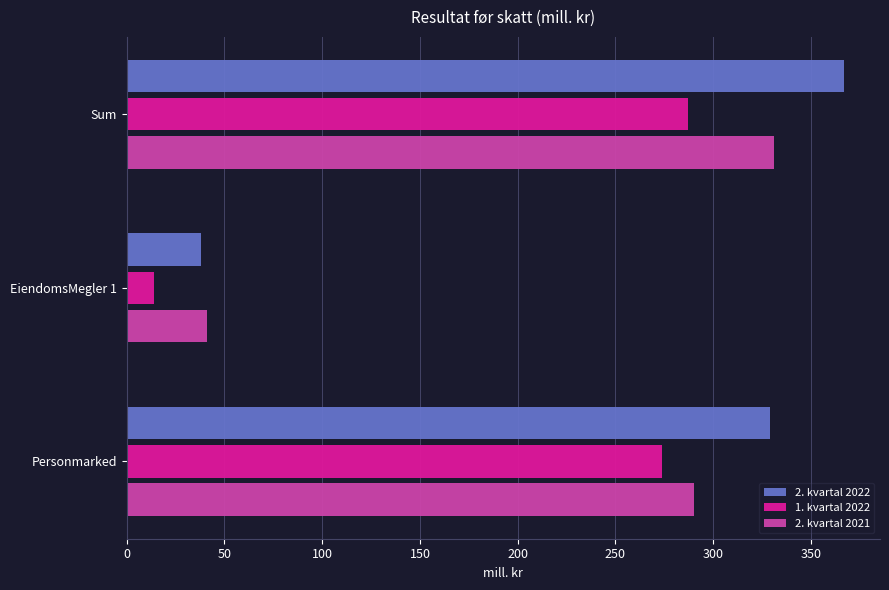

Which series has the largest total across all categories?

2. kvartal 2022